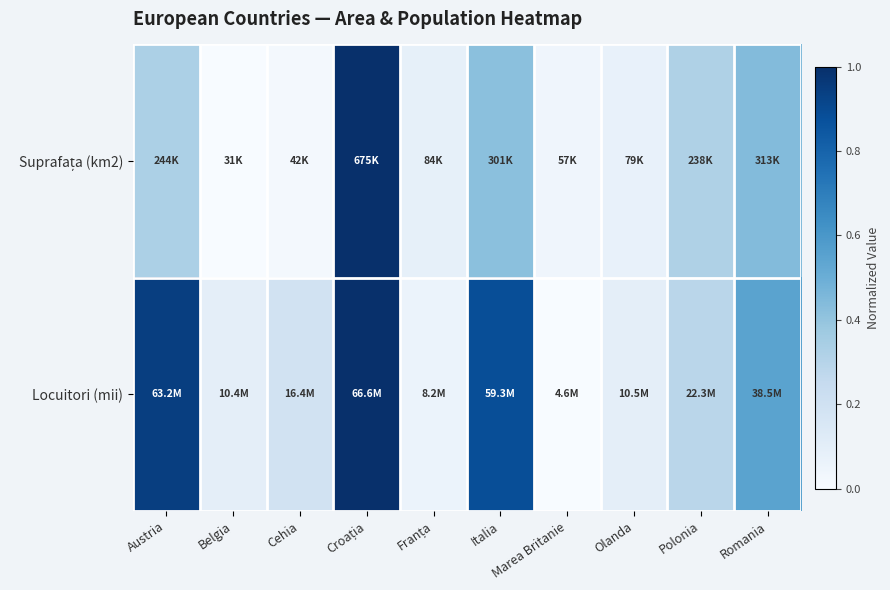

List the series in order of their overall mean, lowest first.

Suprafața (km2), Locuitori (mii)